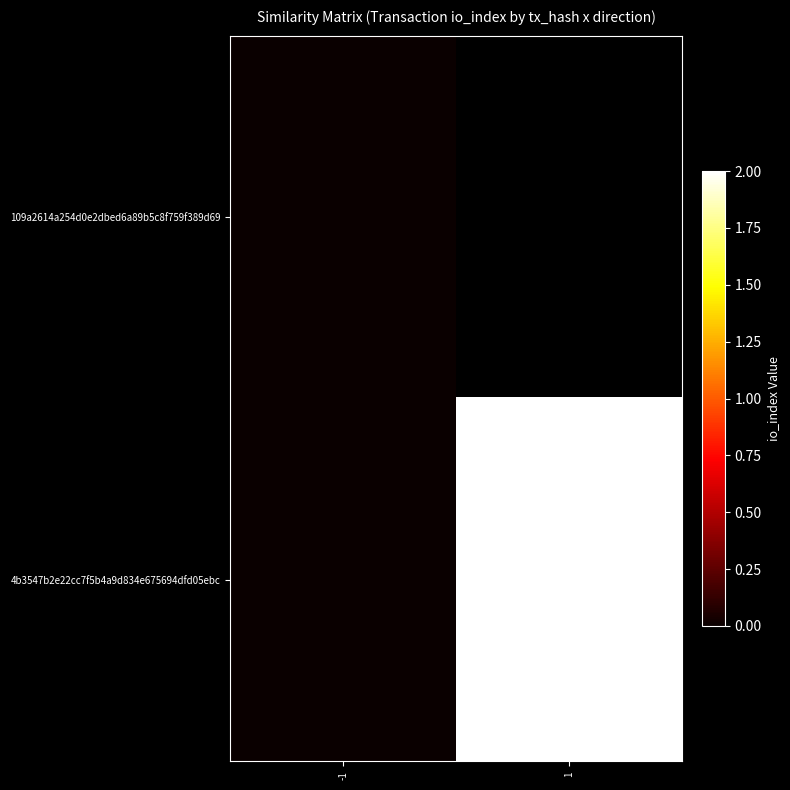

Count the 4b3547b2e22cc7f5b4a9d834e675694dfd05ebc values in the range 0 to 2.

2